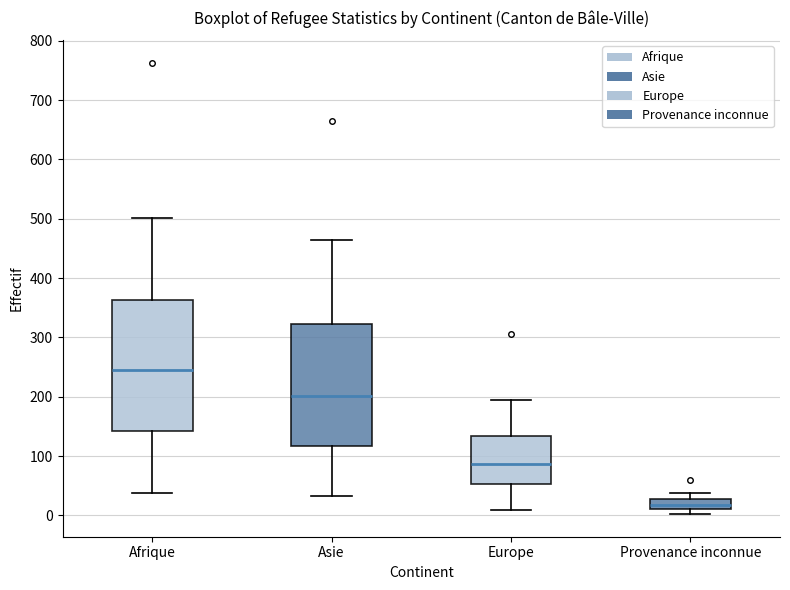

Where does the median line of the box for Afrique sit on the y-axis? The values are not printed on the chart, so give them approximately, as read against the axis.

250